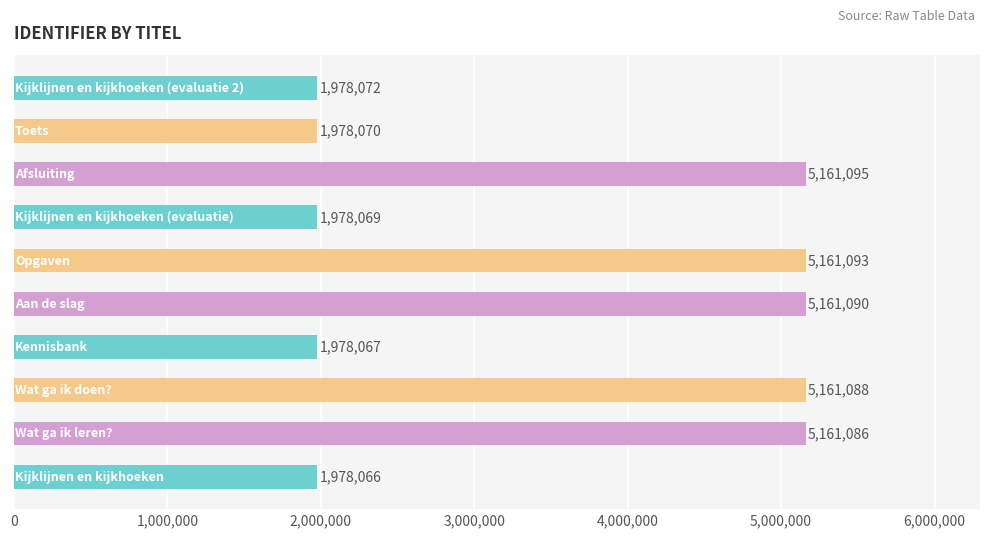

What is the smallest value displayed?

1978066